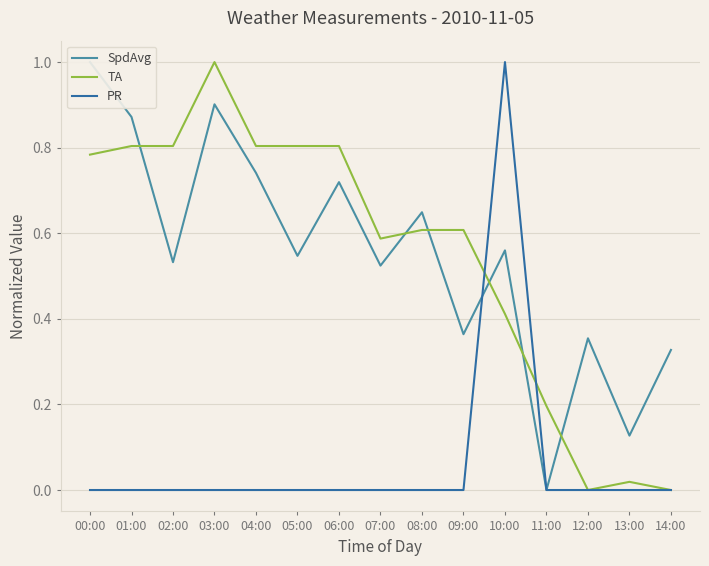

Between 07:00 and 10:00, which series saw the biggest shift?

PR